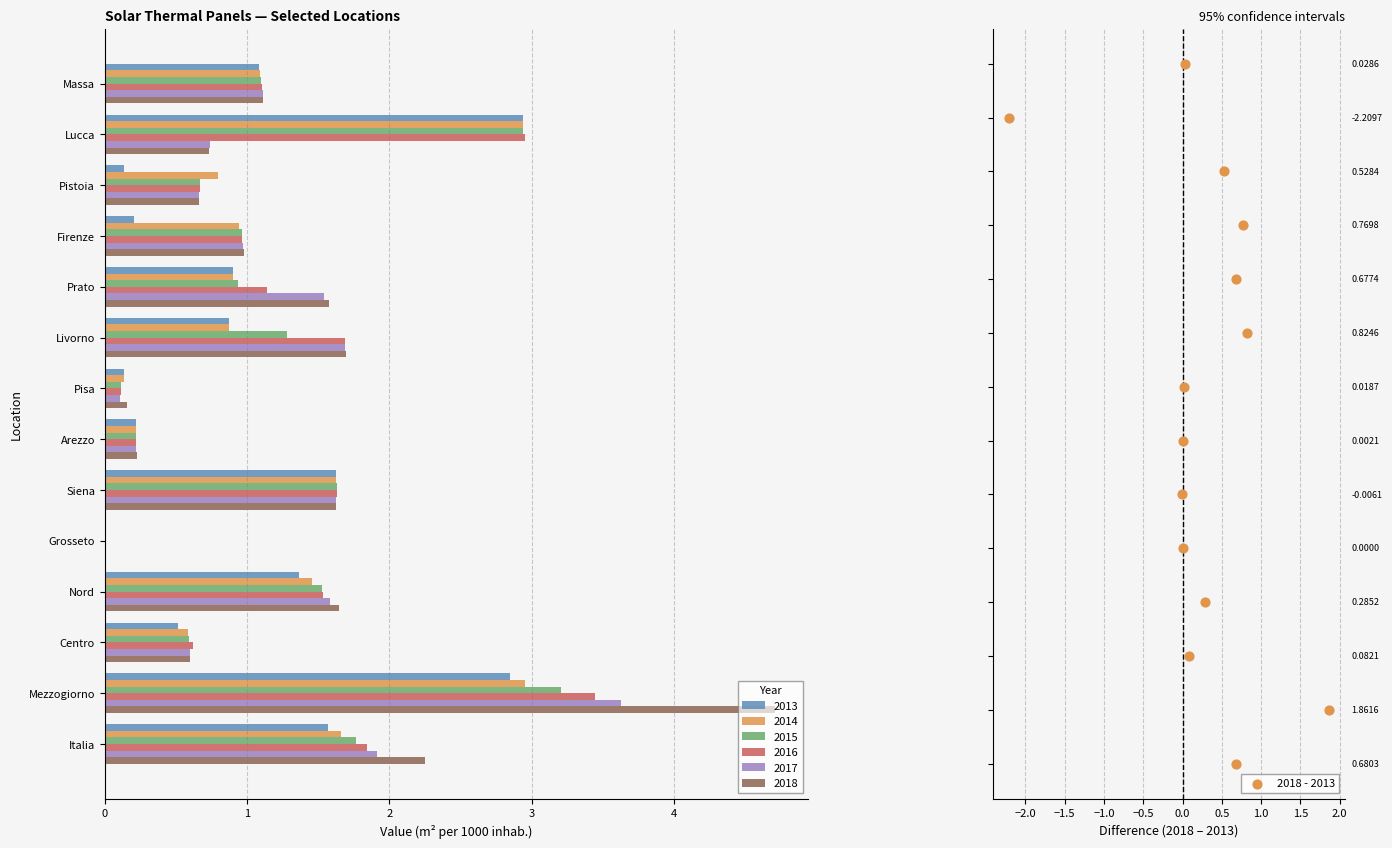

True or false: 2018 has a value of 4.7 at Mezzogiorno.

True